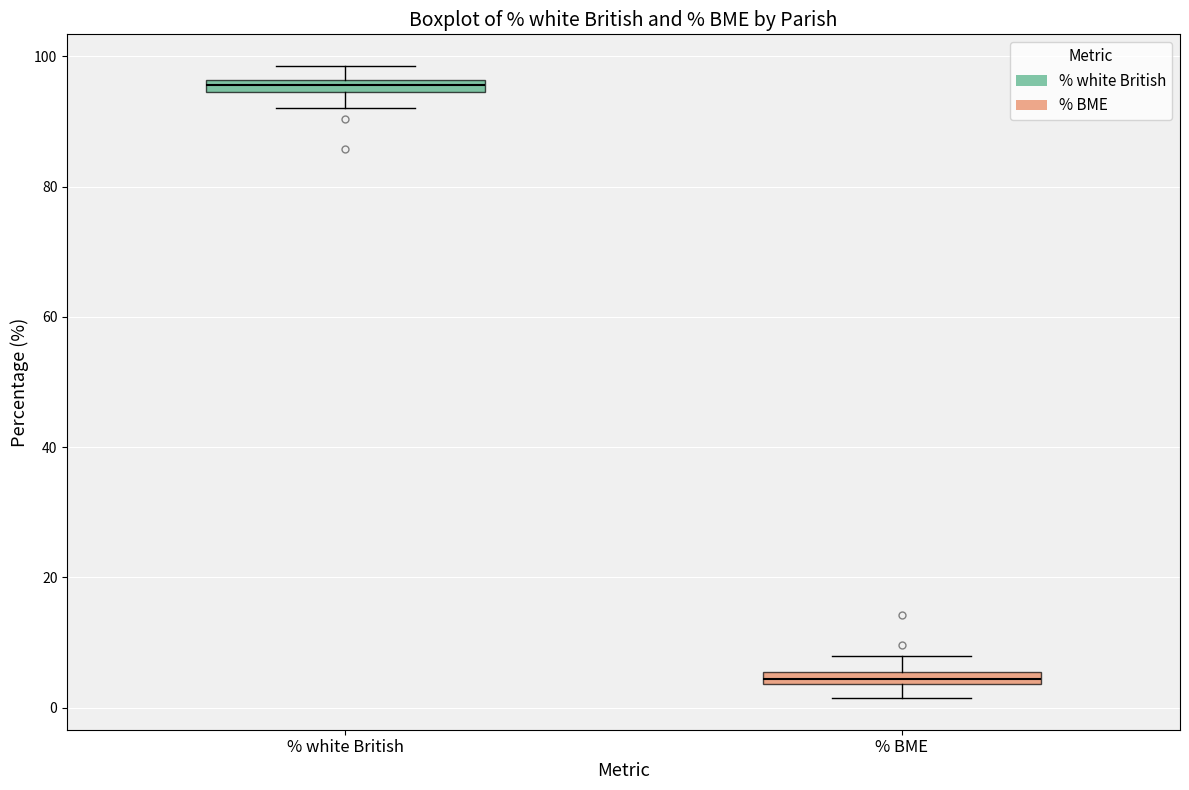

Where is the upper edge of the box for % BME on the y-axis? The values are not printed on the chart, so give them approximately, as read against the axis.

6